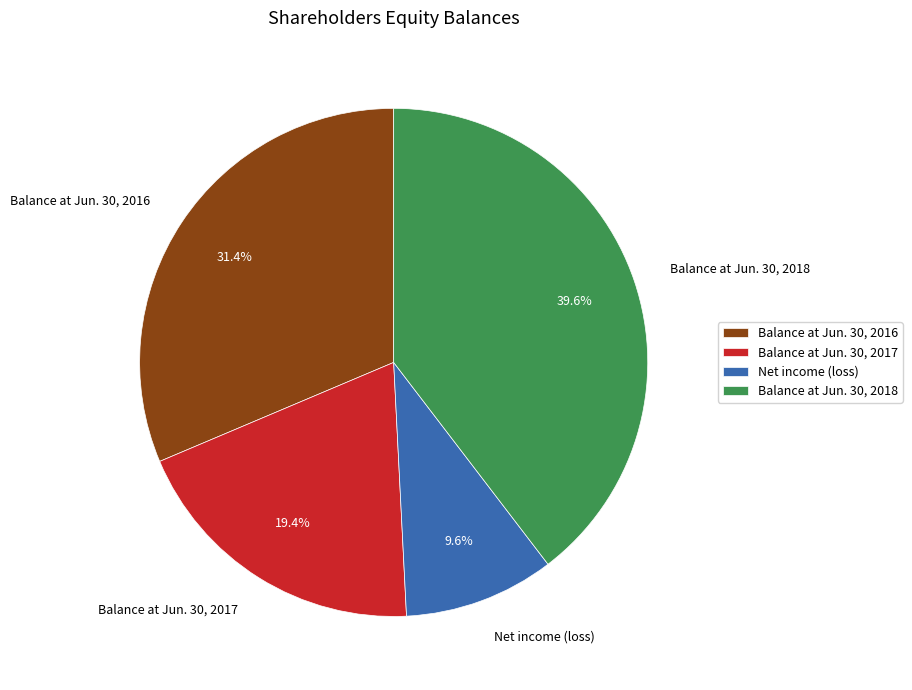

To the nearest percent, what is the difference between the largest and smallest slice percentages?

30%